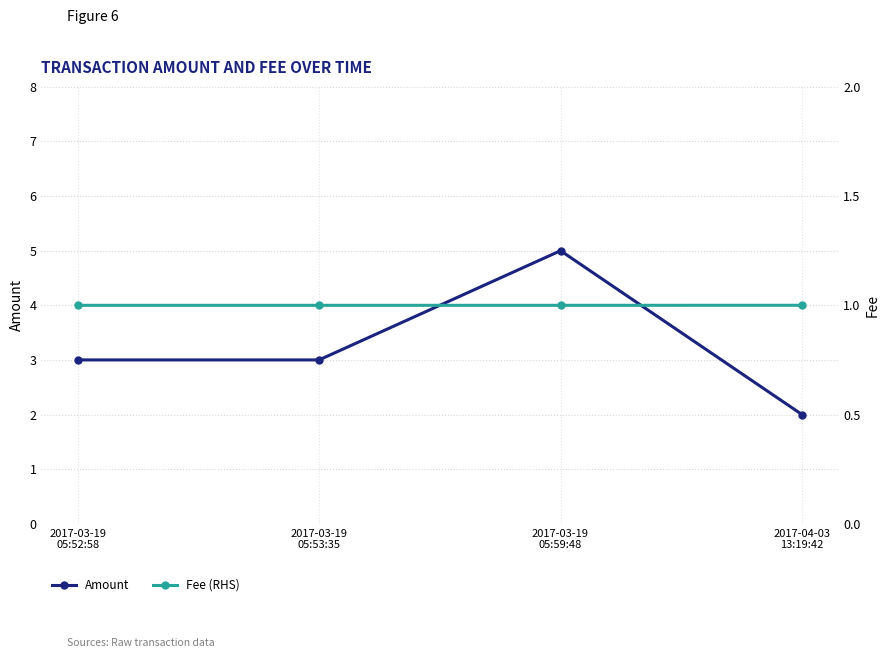

At which label is Amount closest to 3?

2017-03-19
05:52:58